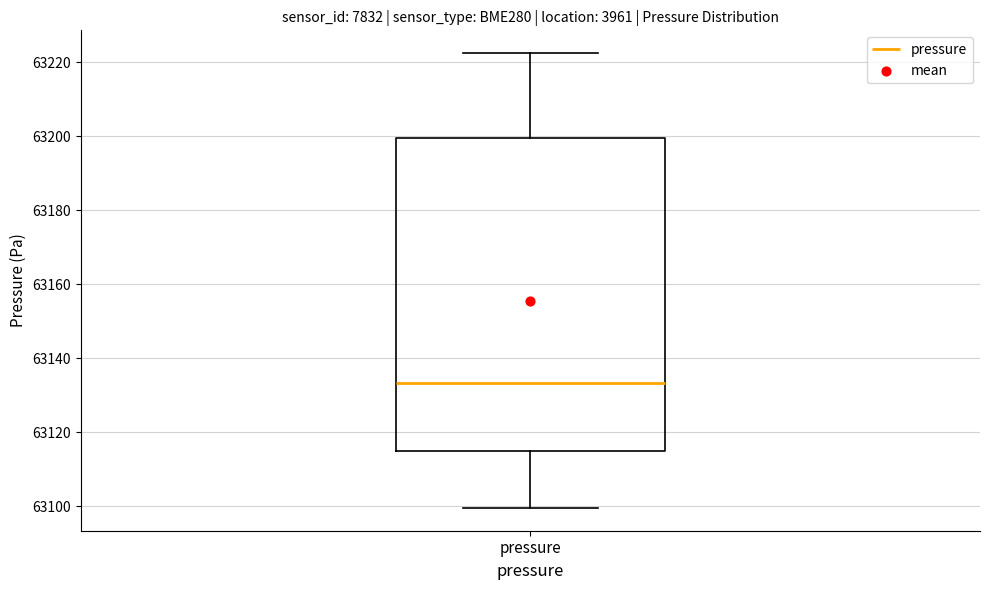

Transcribe this box plot: give where the median line is, the range the box spans, and where the two whiskers end, as read against the y-axis. The values are not printed on the chart, so give them approximately, as read against the axis.

median 63134, box 63114 to 63200, whiskers 63100 to 63222